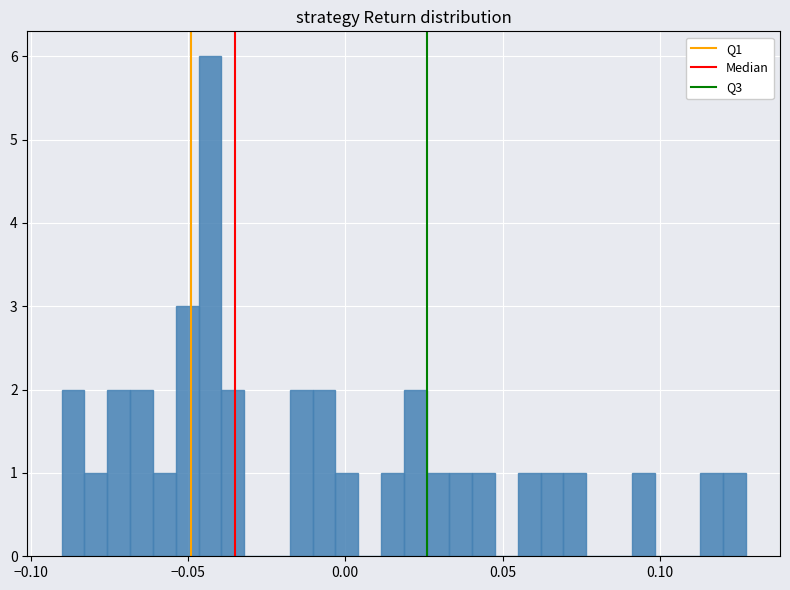

Around what value on the x-axis is the tallest bar? Give the approximate position of its centre, as read against the axis.

-0.045